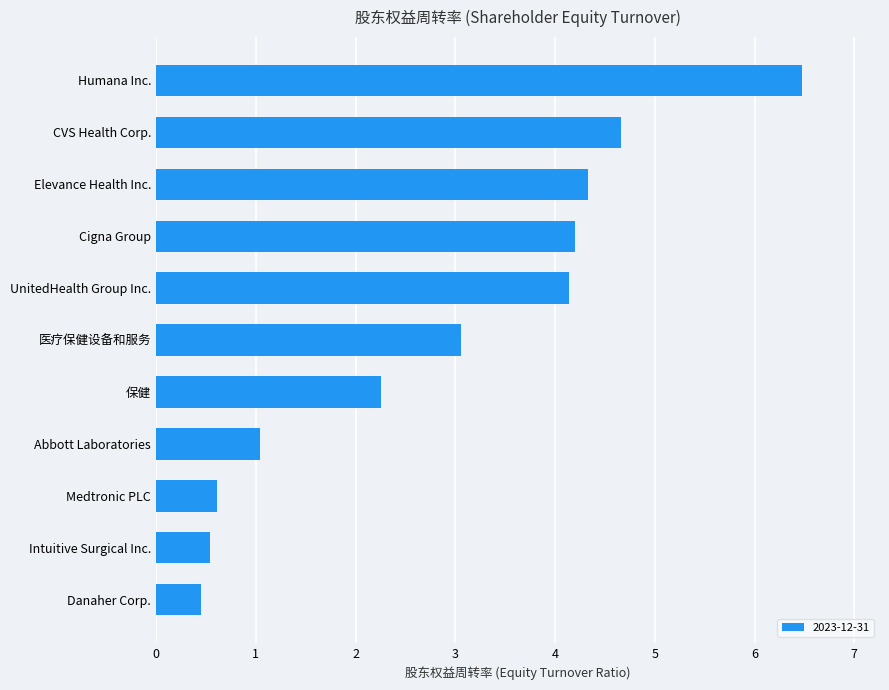

What is the sum of all values?

31.8